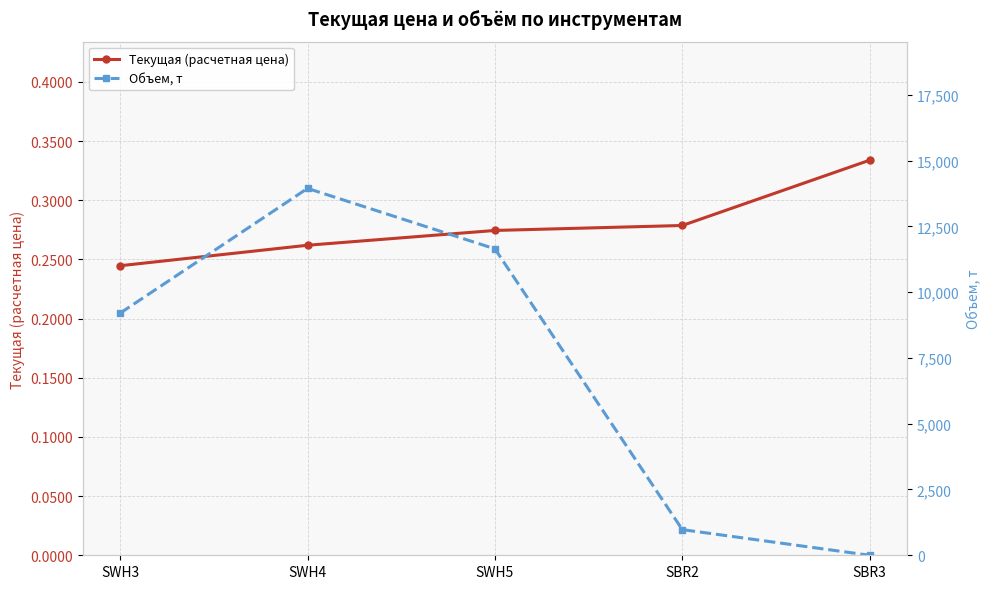

Which series has the largest total across all categories?

Объем, т